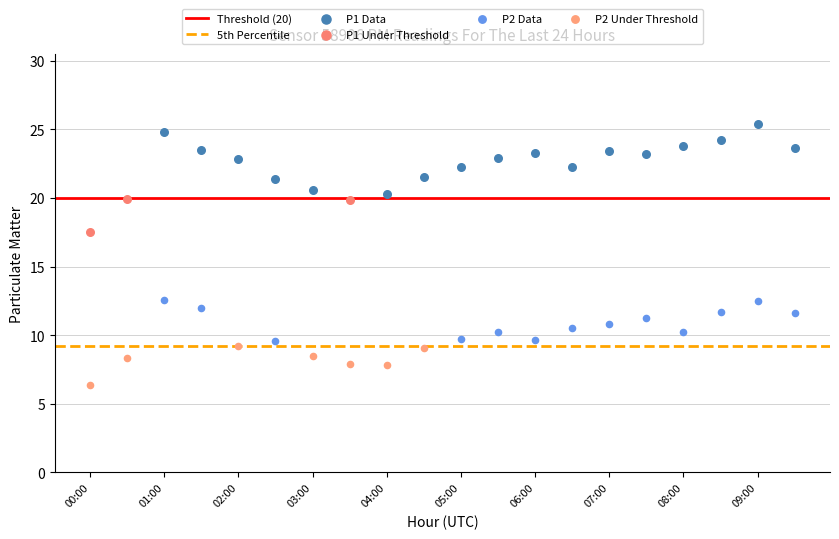

Which series has the largest Y range (max minus min)?

P1 Data